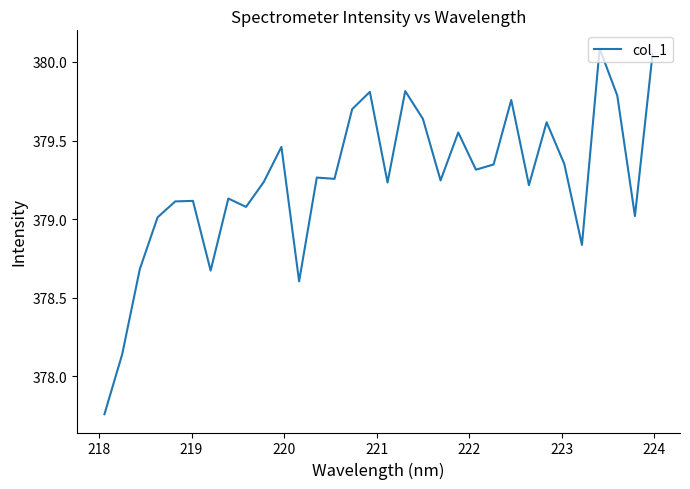

What is the difference between the maximum and minimum values?

2.3